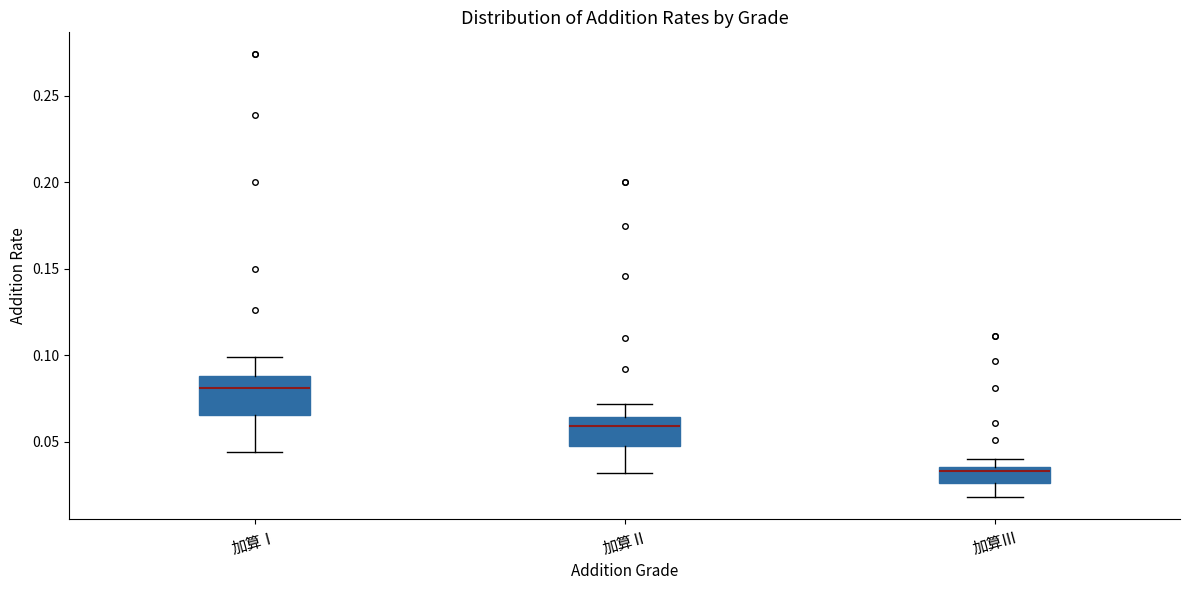

Reading left to right, transcribe this box plot: for each box, give where its median line is, the range the box spans, and where its two whiskers end, as read against the y-axis. The values are not printed on the chart, so give them approximately, as read against the axis.

加算Ⅰ: median 0.080, box 0.065 to 0.090, whiskers 0.045 to 0.100
加算Ⅱ: median 0.060, box 0.050 to 0.065, whiskers 0.030 to 0.070
加算Ⅲ: median 0.035 (just below the box's upper edge), box 0.025 to 0.035, whiskers 0.020 to 0.040